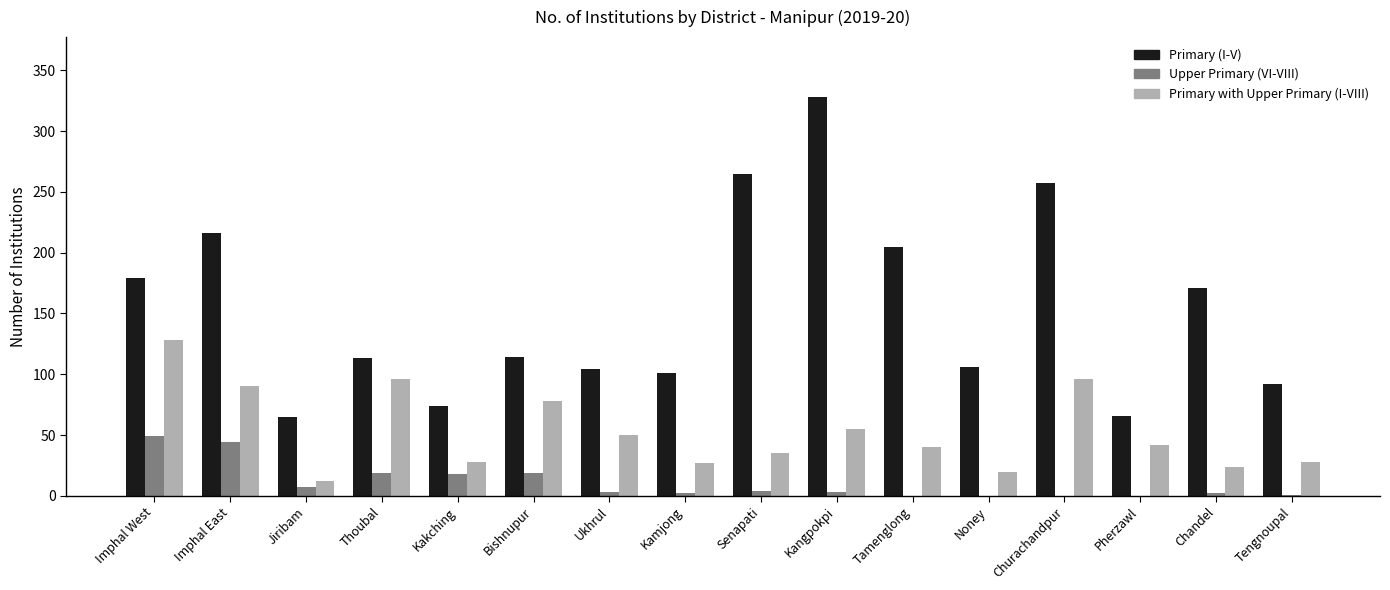

The Primary (I-V) series shows 113 at Thoubal. True or false?

True